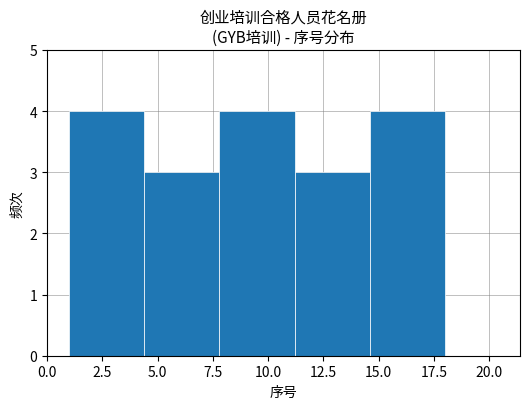

How tall is the bar that spans 14.6 to 18.0 on the x-axis? Neither the bar edges nor the heights are printed on the chart, so give them approximately, as read against the axes.

4